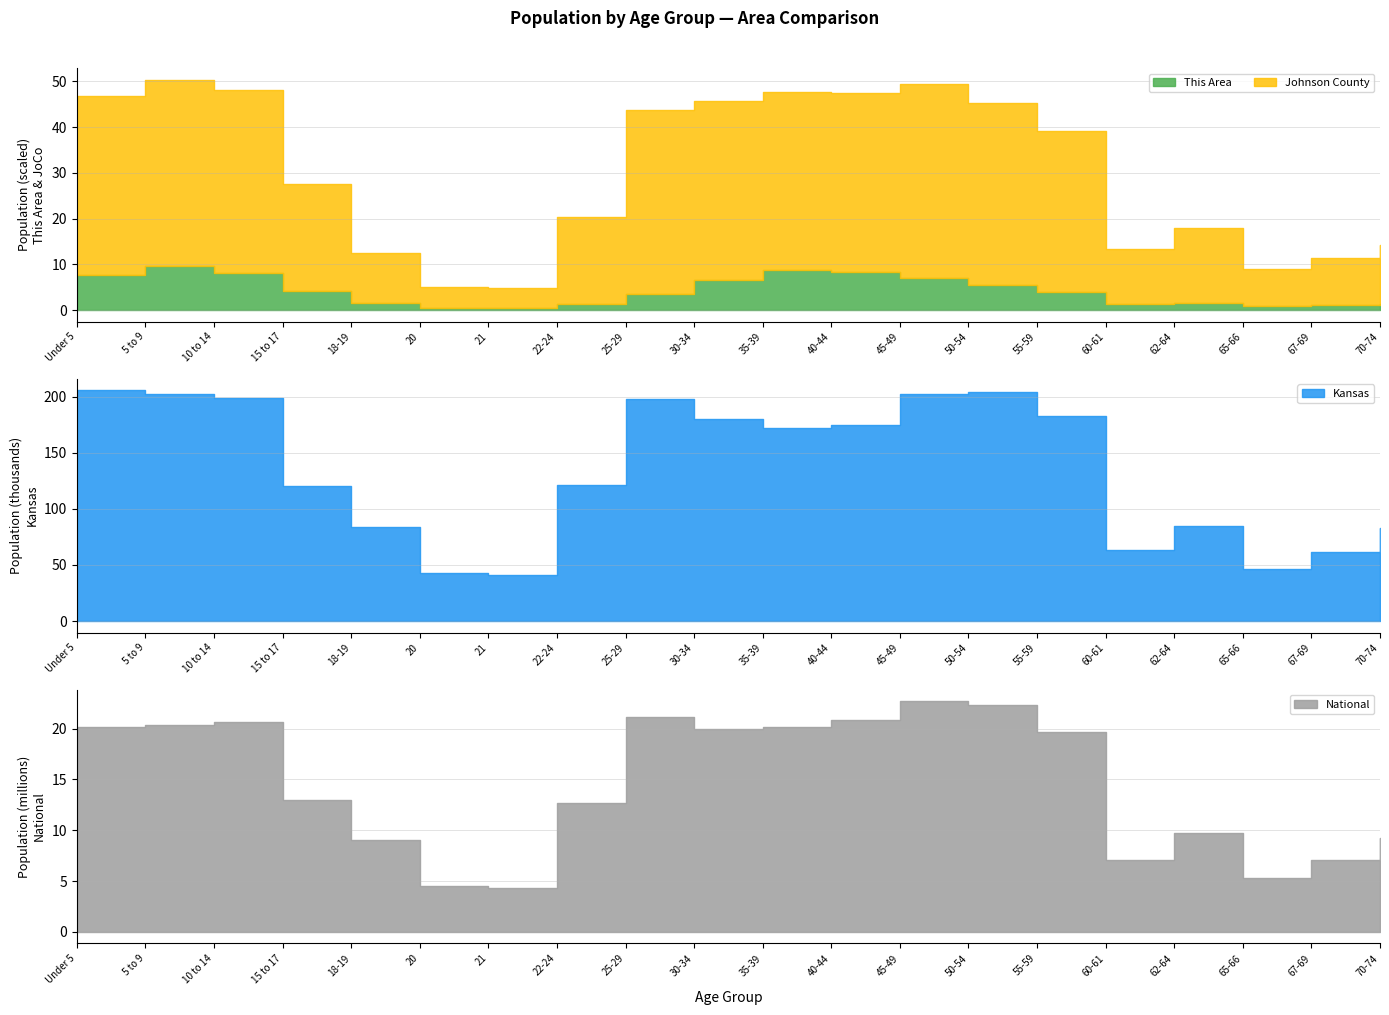

What is the approximate value of National at 18-19?

9086089